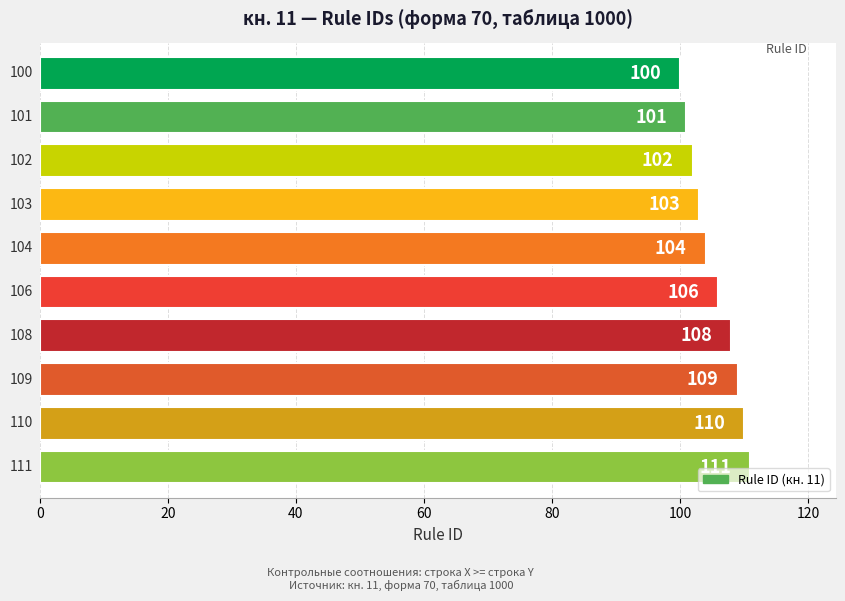

What is the smallest value displayed?

100